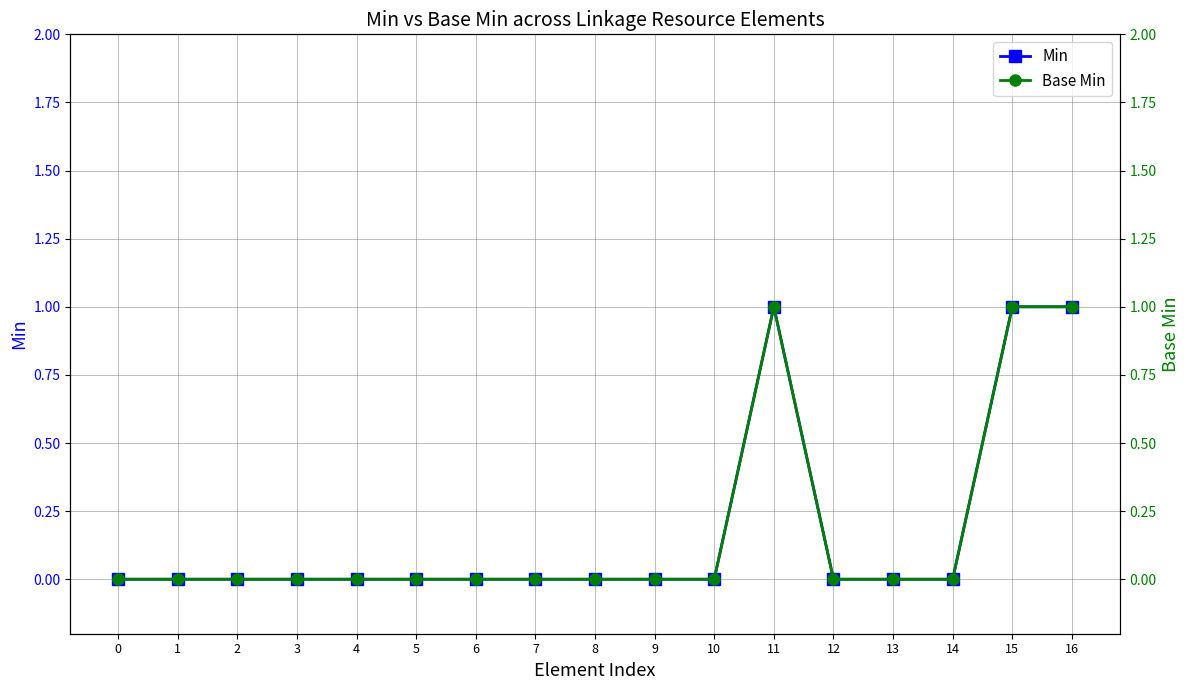

True or false: Min and Base Min cross at least once.

False